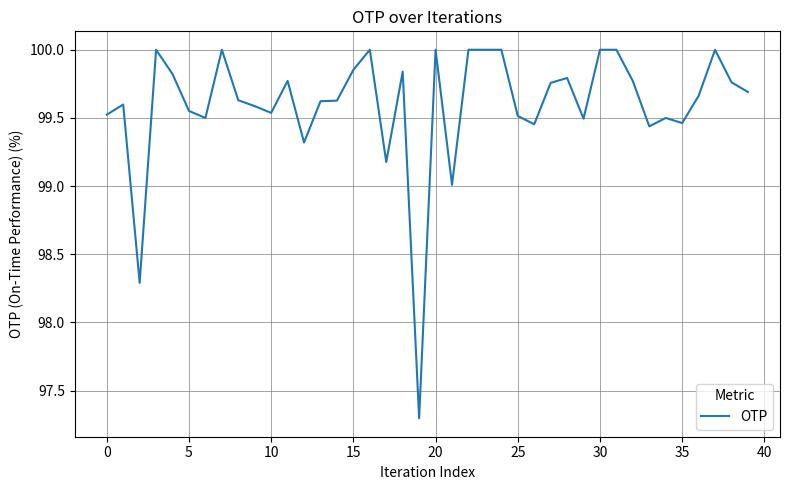

What is the maximum value shown in the chart?

100.0